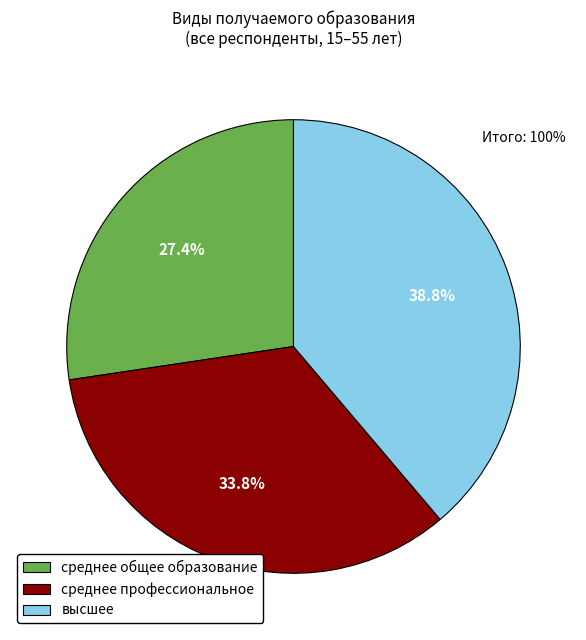

Combined, do высшее and среднее общее образование account for over 50%?

Yes